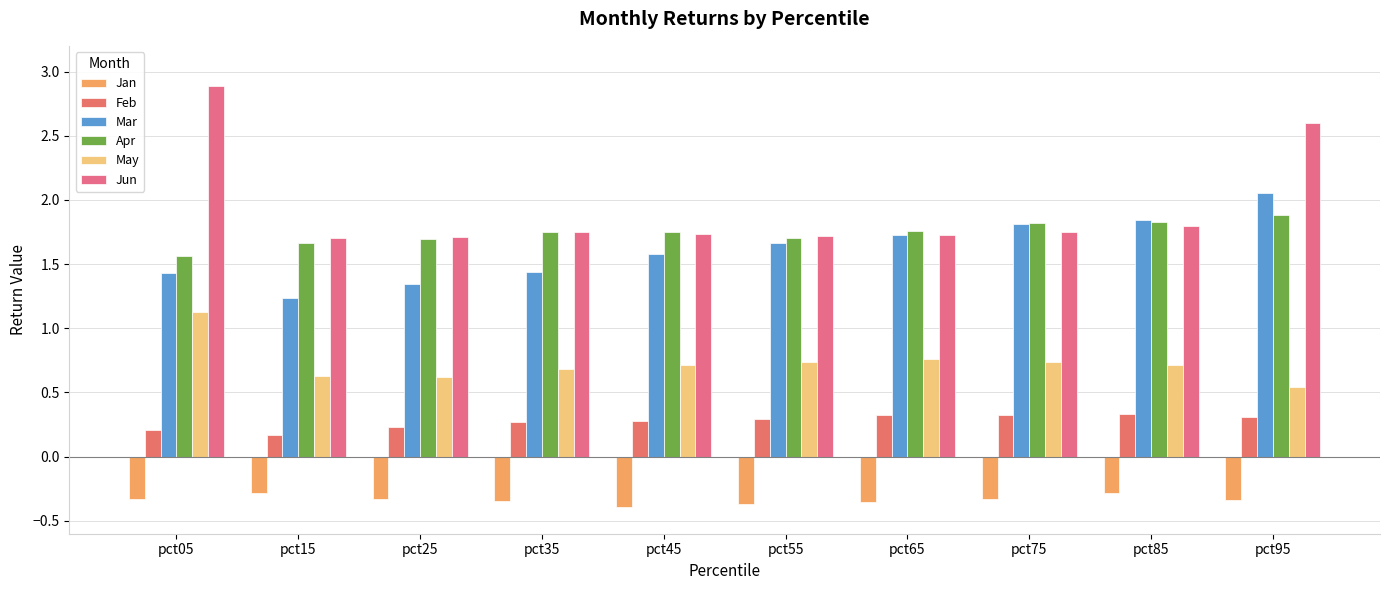

How many groups of bars are there?

10